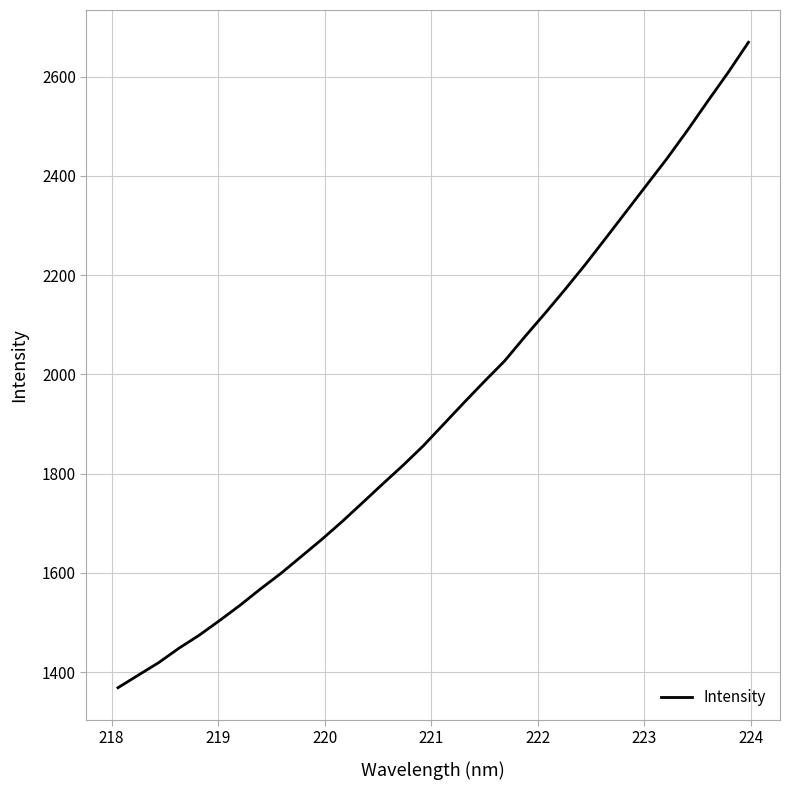

Does the chart have visible grid lines?

Yes